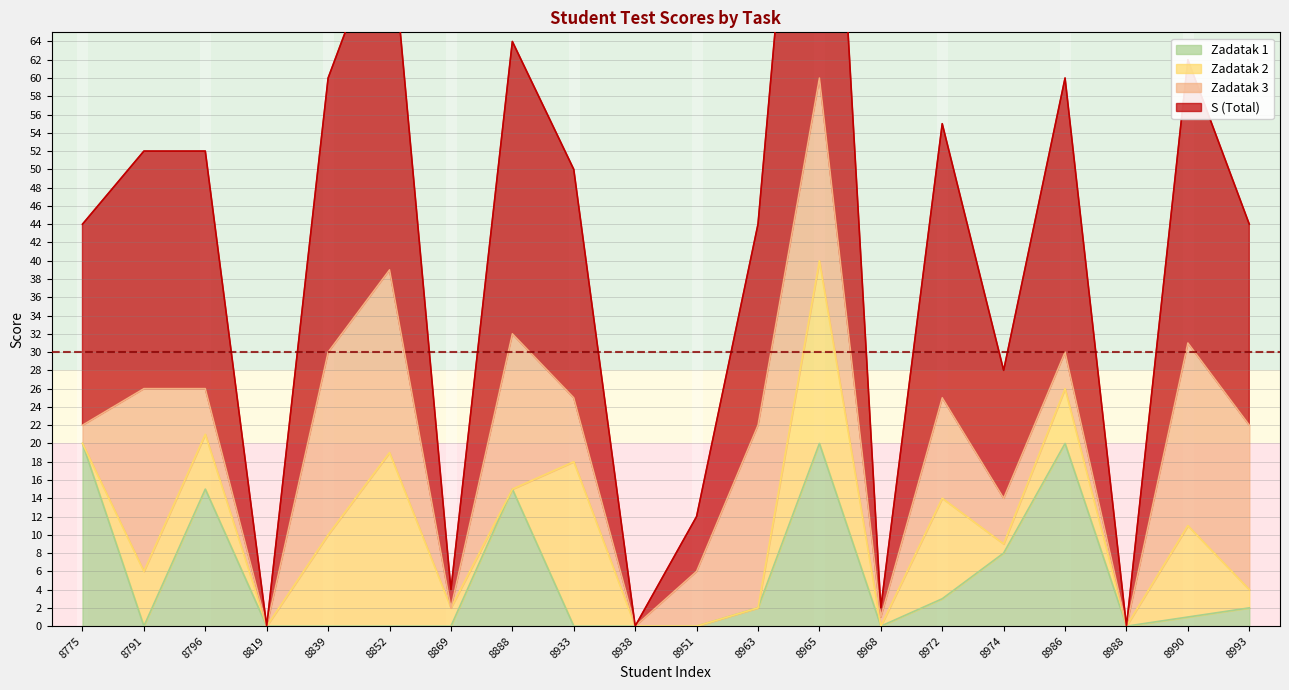

True or false: Zadatak 1 has a value of 0 at 8852.

True